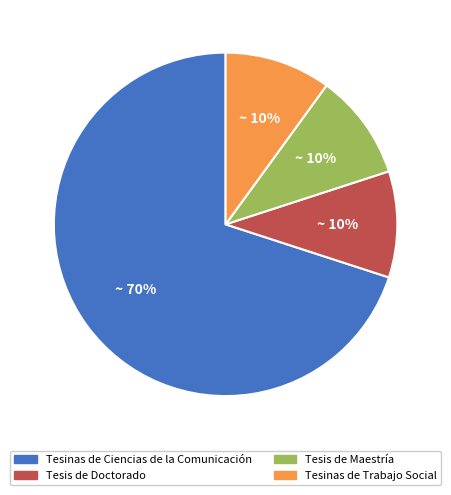

To the nearest percent, what is the combined percentage of Tesis de Maestría and Tesinas de Trabajo Social?

20%